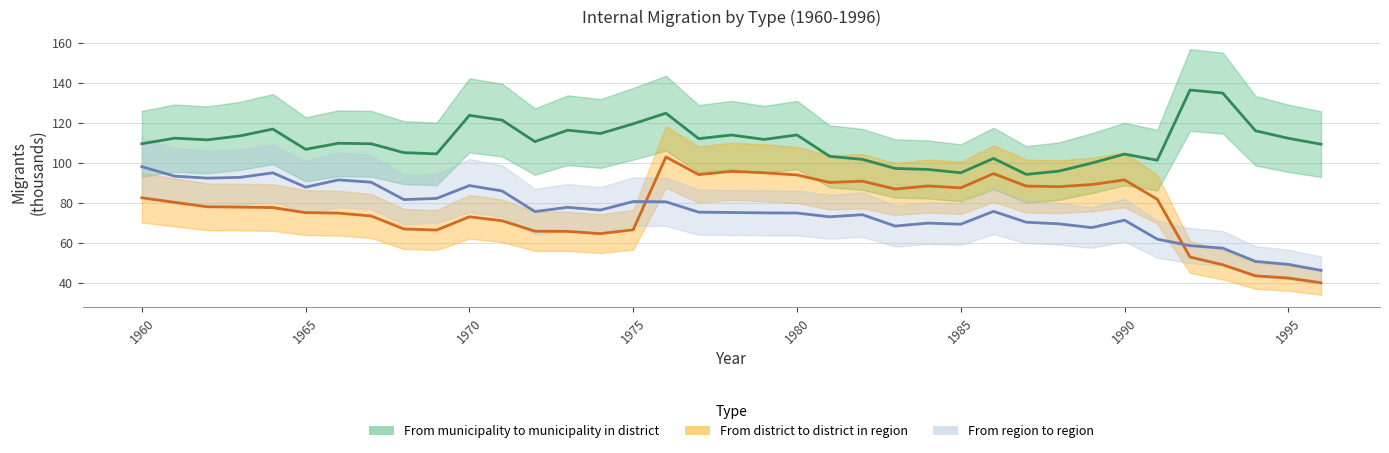

How many lines are shown in the chart?

3